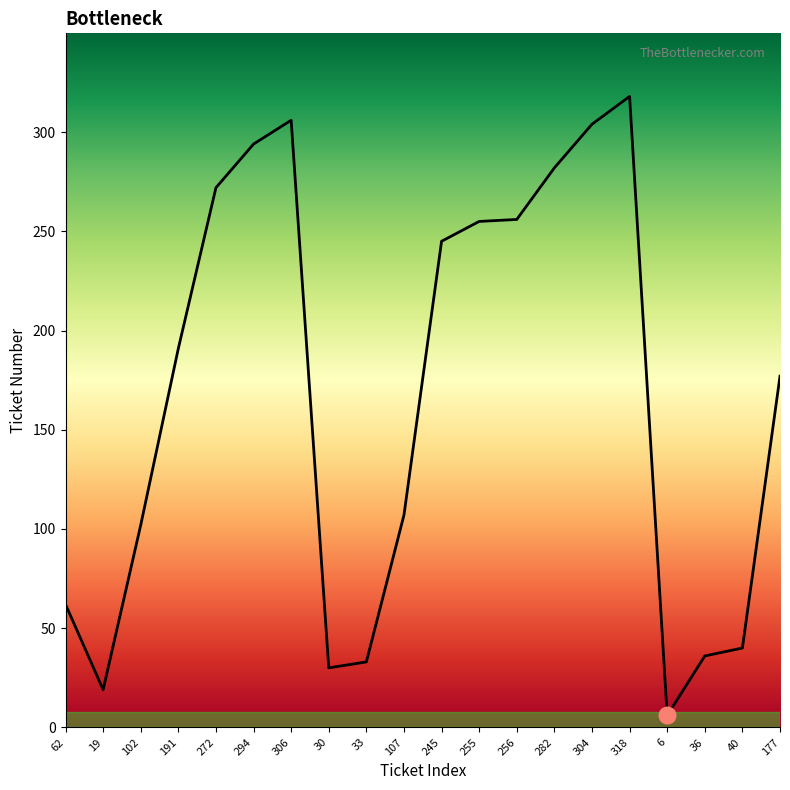

Which has a higher value, 36 or 6?

36